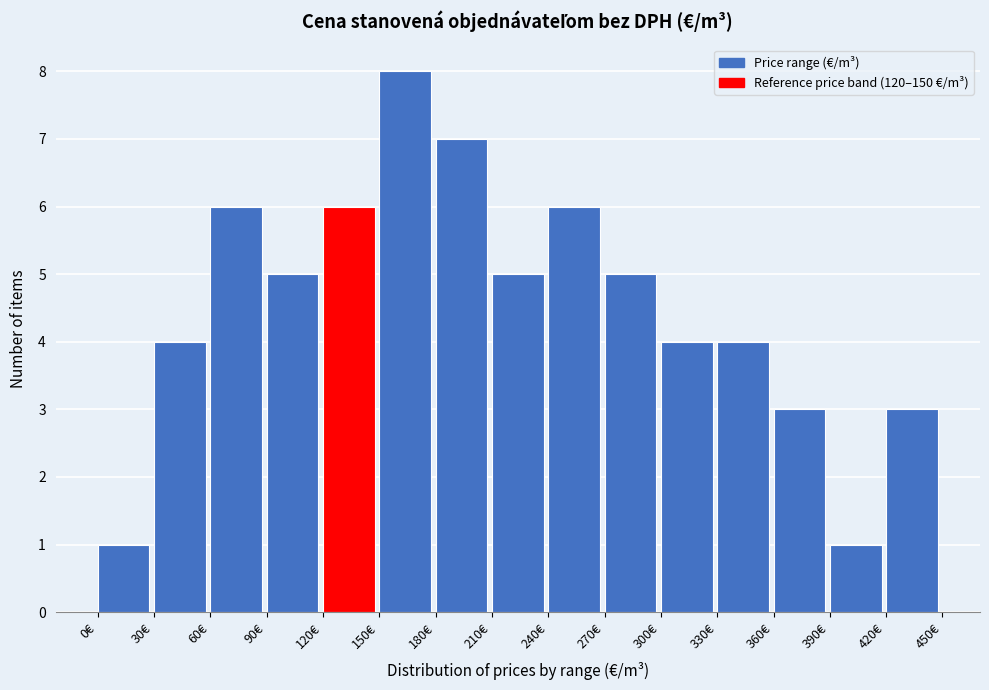

Reading left to right, transcribe this chart: for each bar, give the range it covers on the x-axis and its height. The values are not printed on the chart, so give them approximately, as read against the axis.

0 to 30: 1
30 to 60: 4
60 to 90: 6
90 to 120: 5
120 to 150: 6
150 to 180: 8
180 to 210: 7
210 to 240: 5
240 to 270: 6
270 to 300: 5
300 to 330: 4
330 to 360: 4
360 to 390: 3
390 to 420: 1
420 to 450: 3